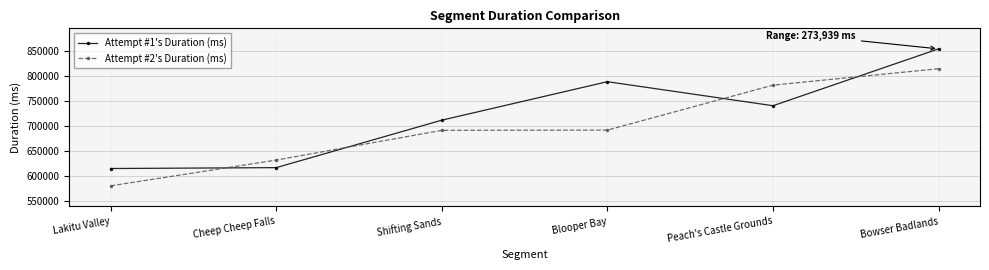

Is it true that Attempt #1's Duration (ms) equals 889887 at Lakitu Valley?

False